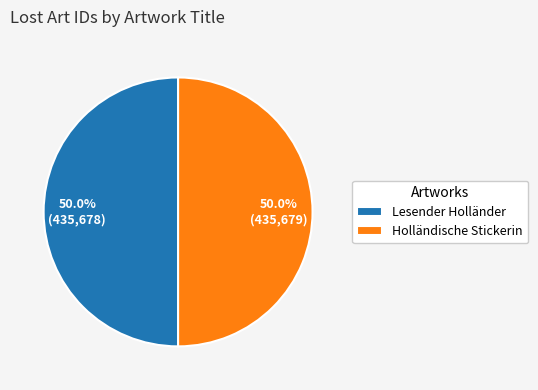

Combined, do Holländische Stickerin and Lesender Holländer account for over 50%?

Yes